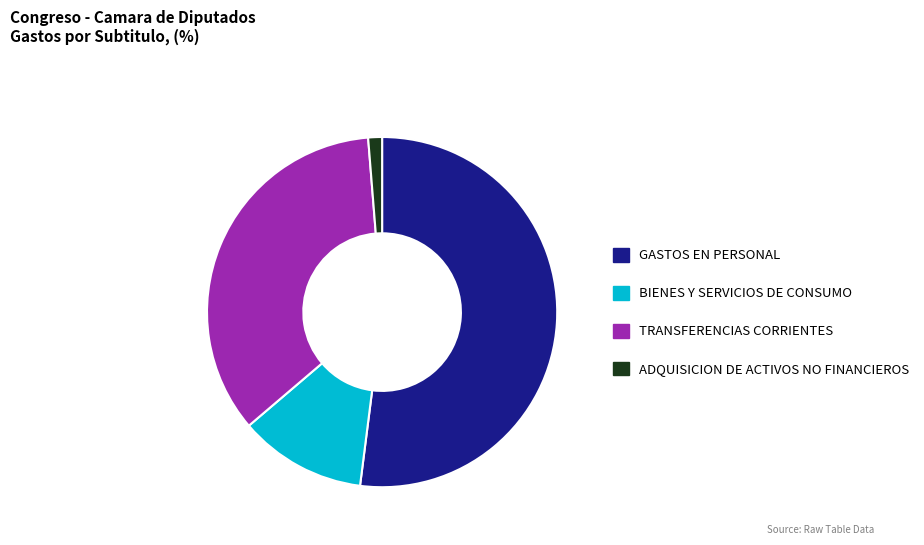

Is it true that BIENES Y SERVICIOS DE CONSUMO is 12% of the pie?

True